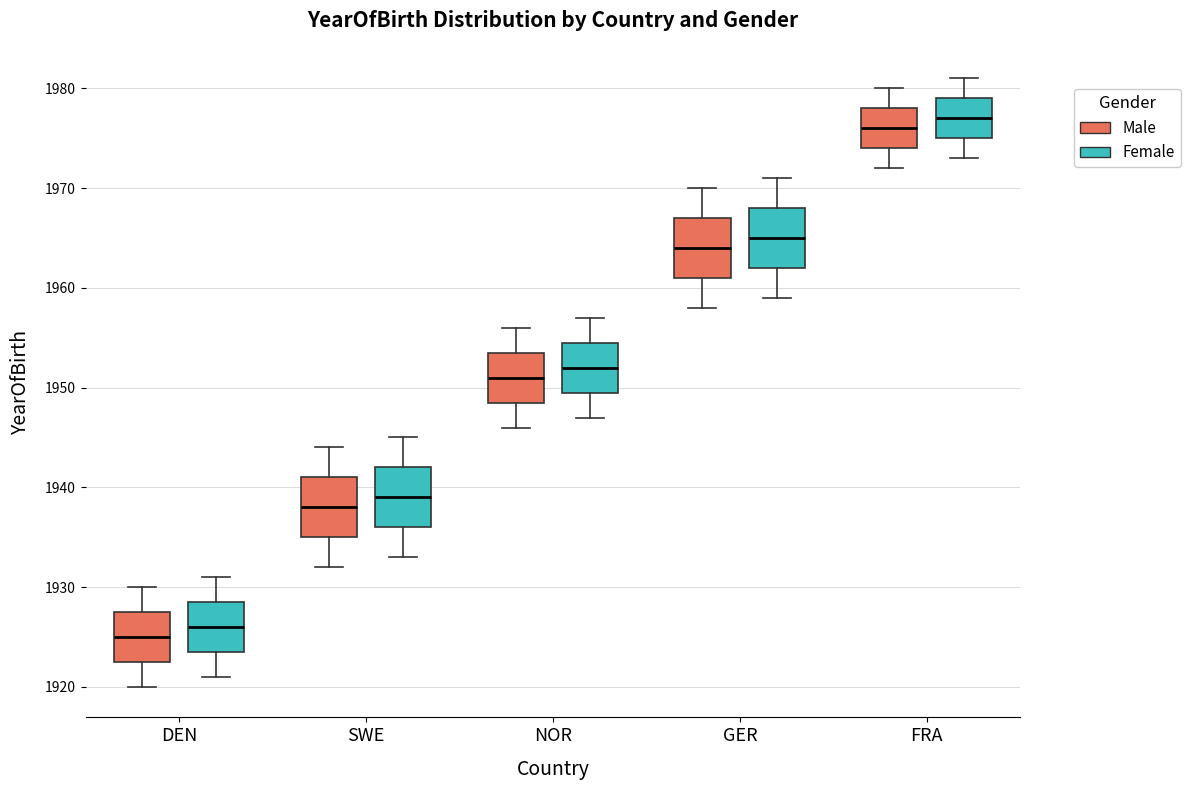

Which box has the highest median line?

FRA (Female)